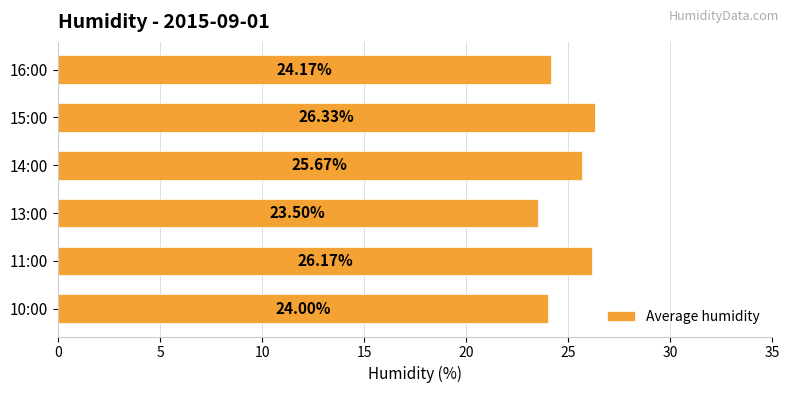

What is the sum of all values?

149.8